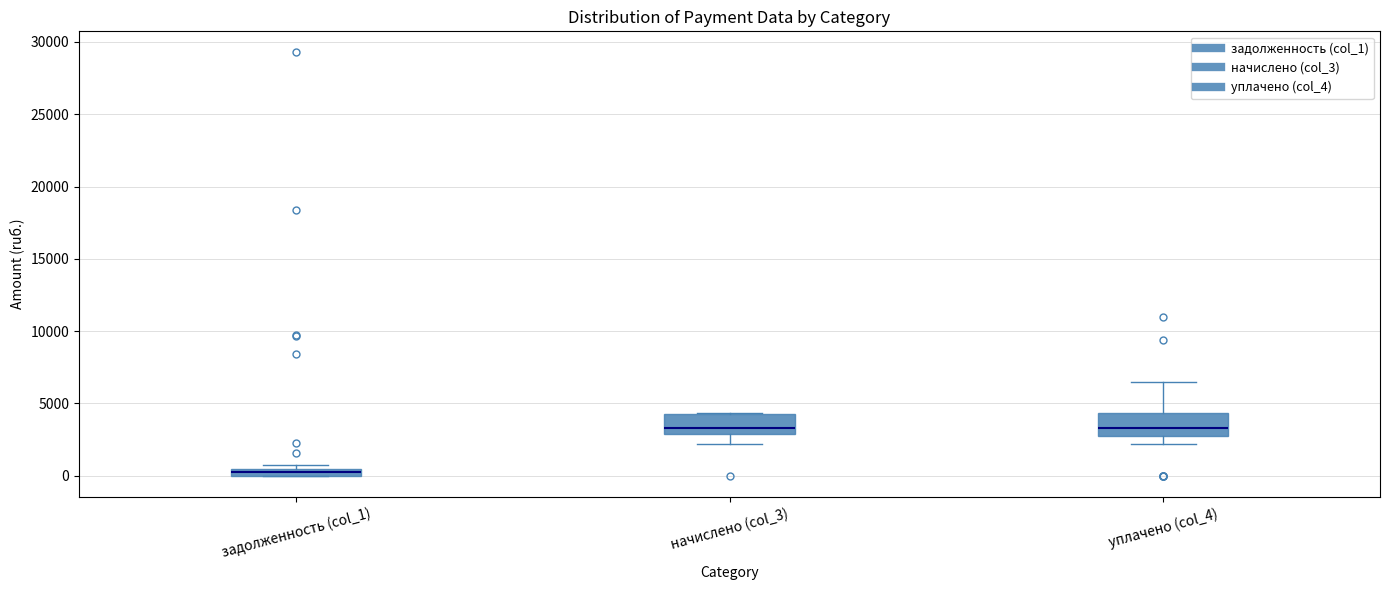

Where does the upper whisker of the box for уплачено (col_4) end on the y-axis? The values are not printed on the chart, so give them approximately, as read against the axis.

6500